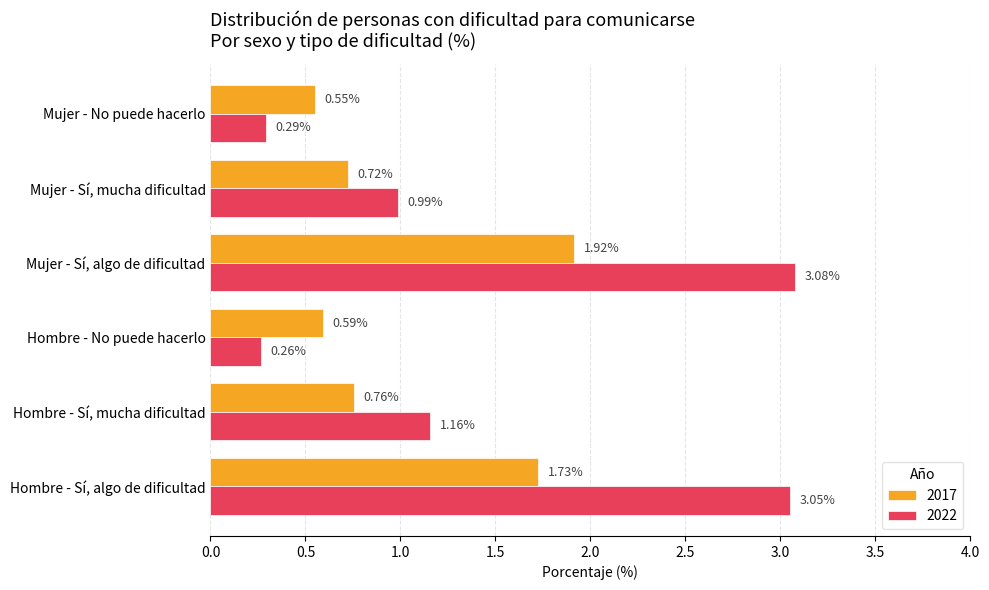

Is the value of 2022 at Hombre - No puede hacerlo greater than the value of 2017 at Hombre - Sí, mucha dificultad?

No